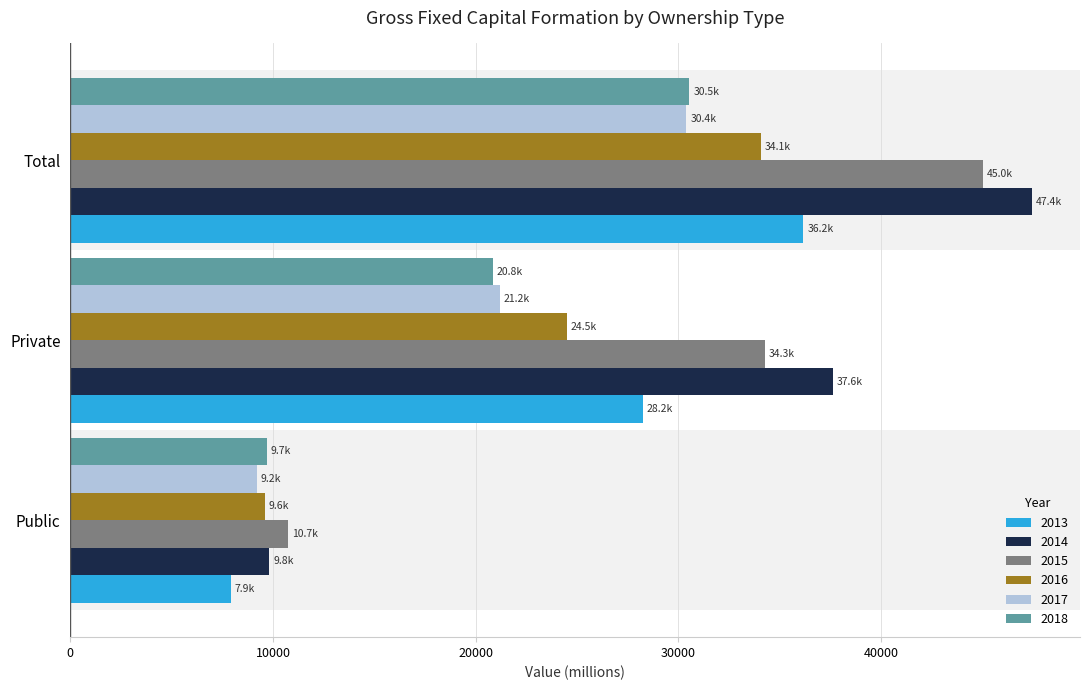

Which series has the largest total across all categories?

2014